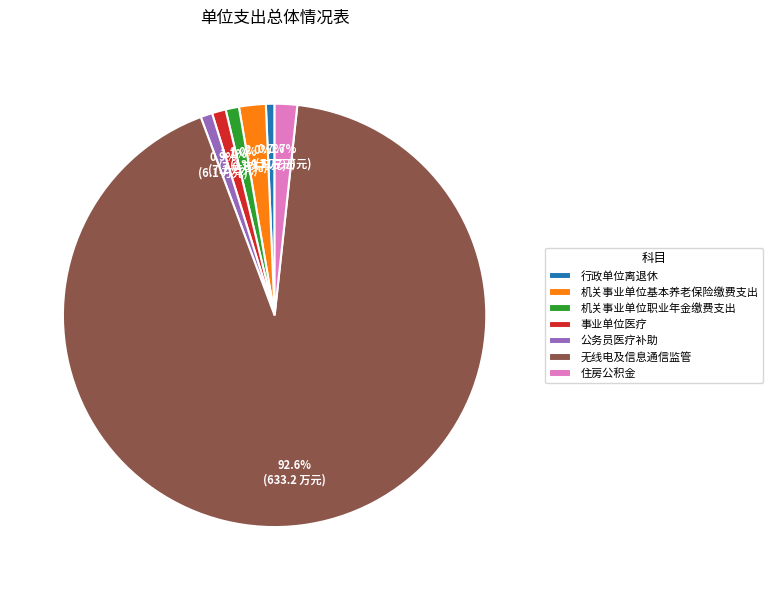

What is the largest slice in the pie chart?

无线电及信息通信监管